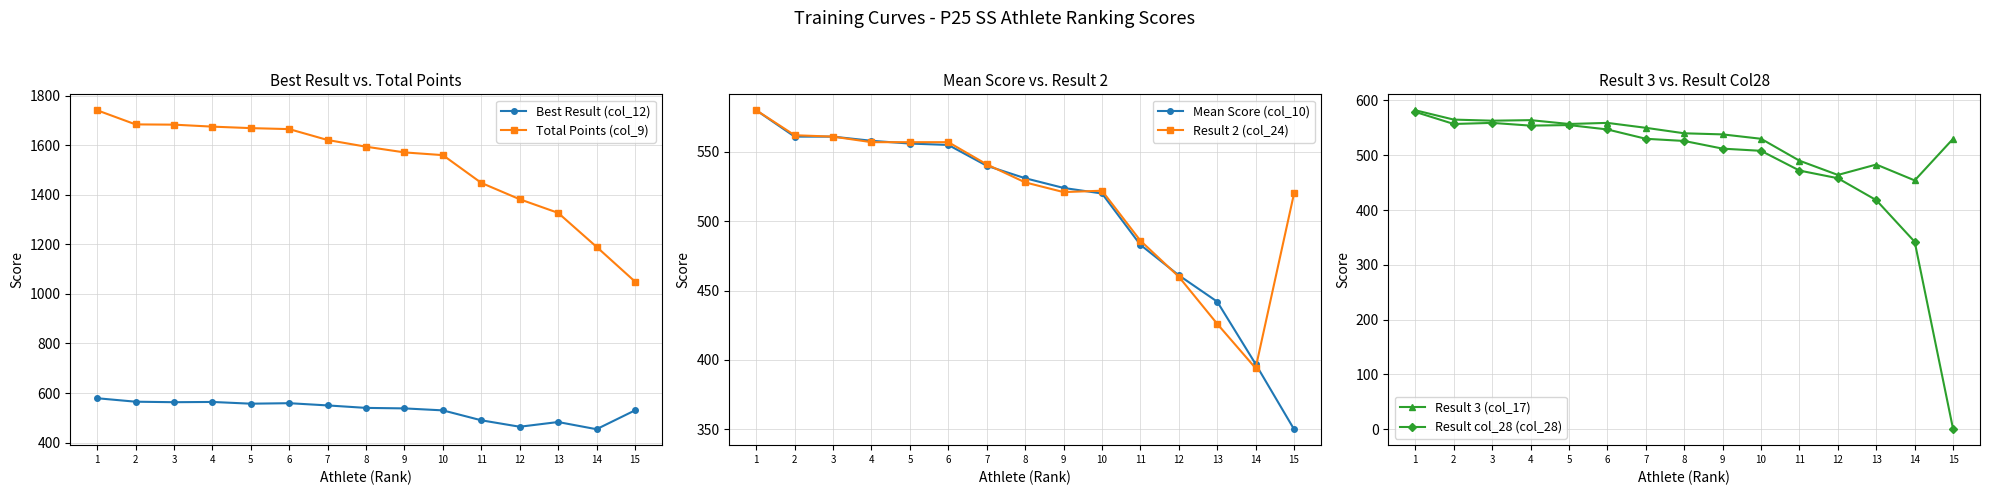

Which series has the largest range (max minus min)?

Total Points (col_9)